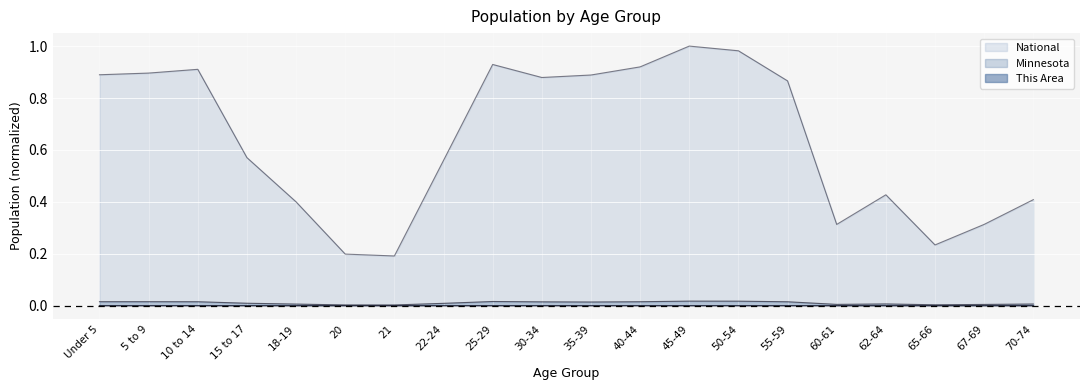

True or false: This Area and National cross at least once.

False